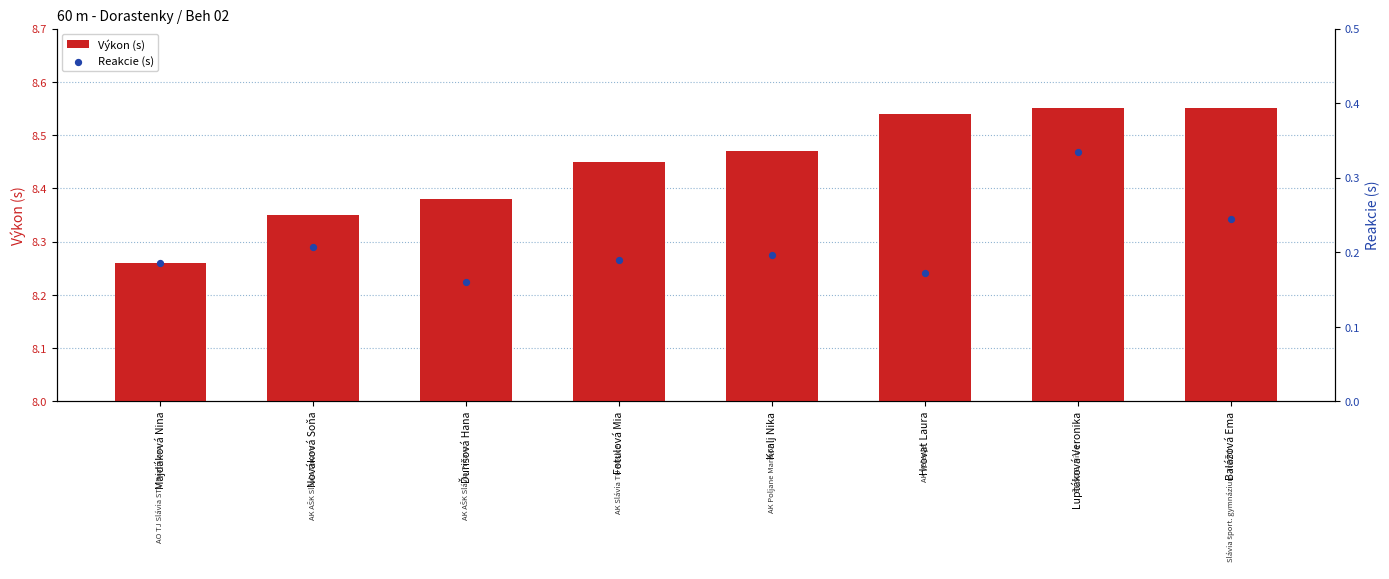

Which series contains the lowest Y value?

Reakcie (s)